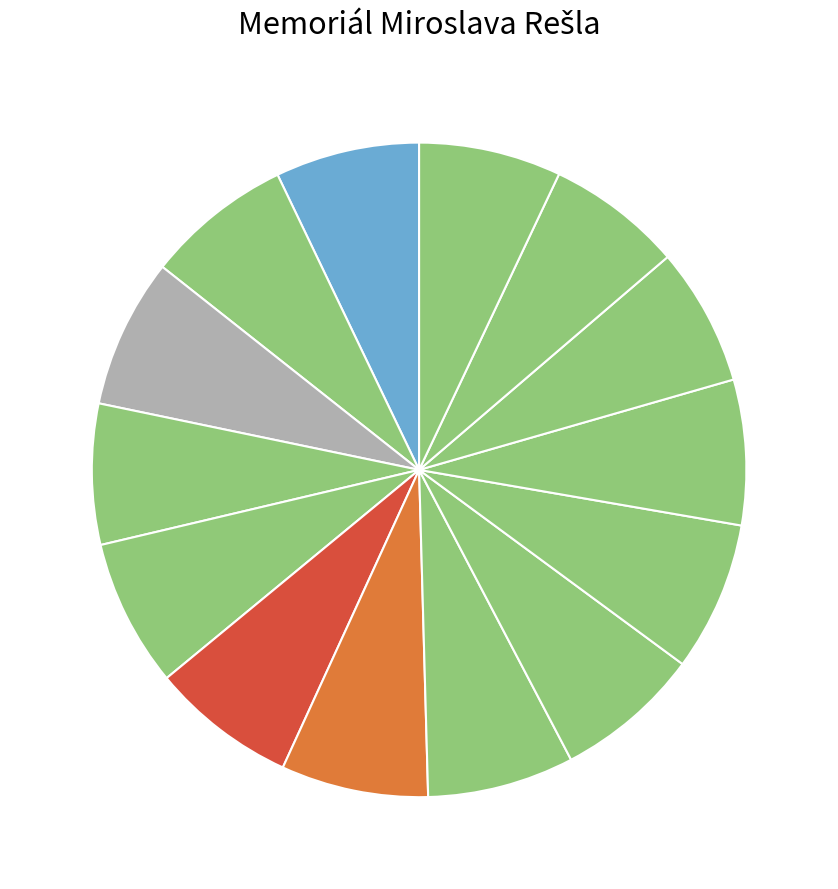

How many slices are in this pie chart?

14